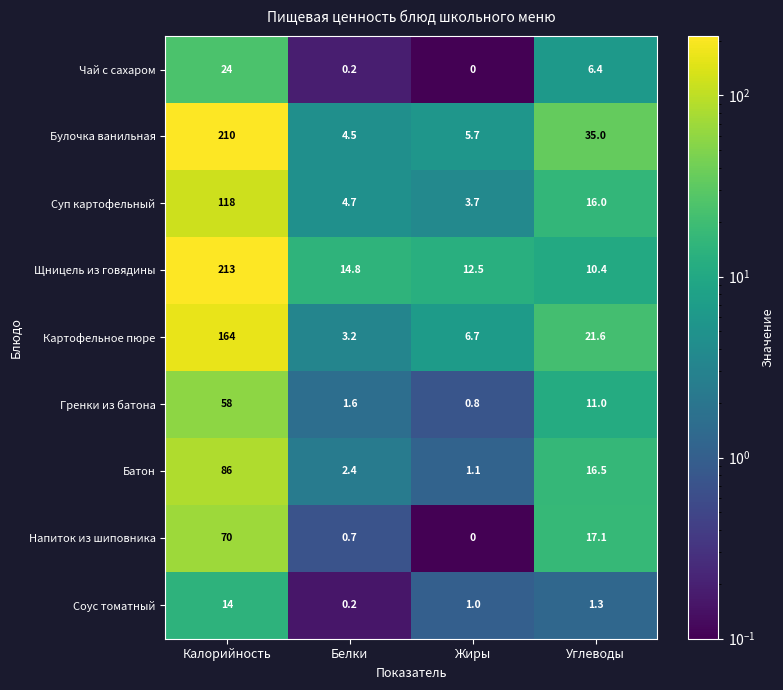

Which category has the lowest value across all series?

Жиры